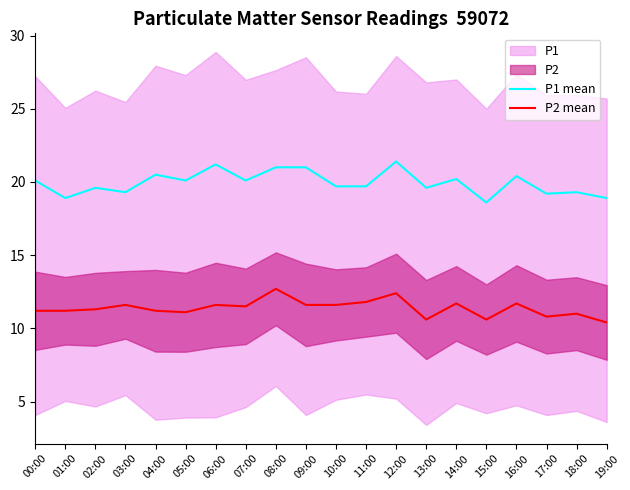

Where is the first local minimum for P1 mean?

01:00